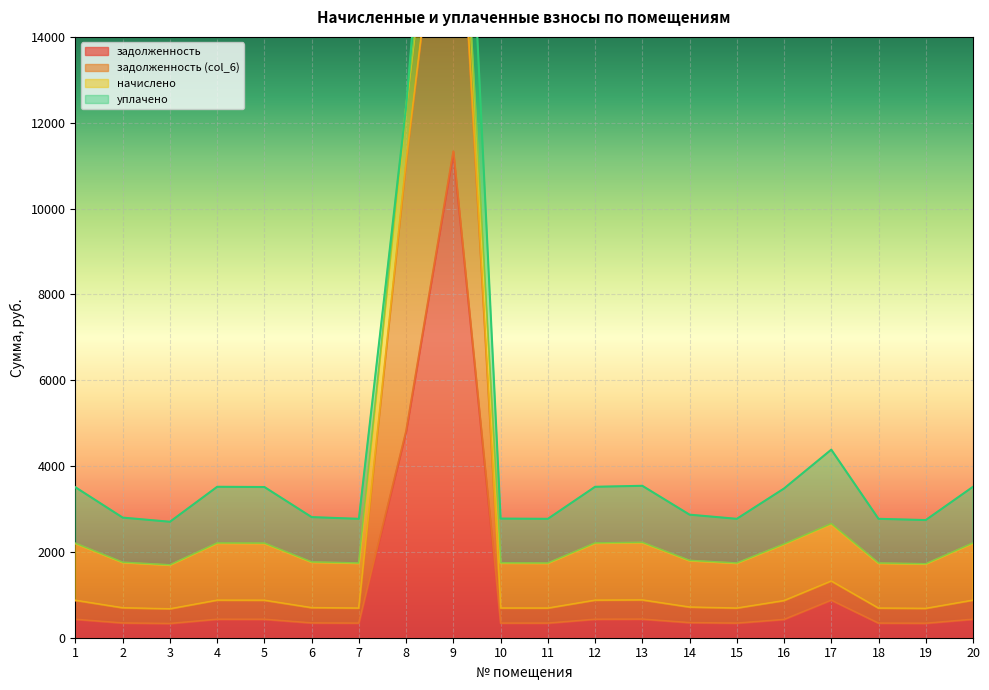

Which series has the largest range (max minus min)?

задолженность (col_6)